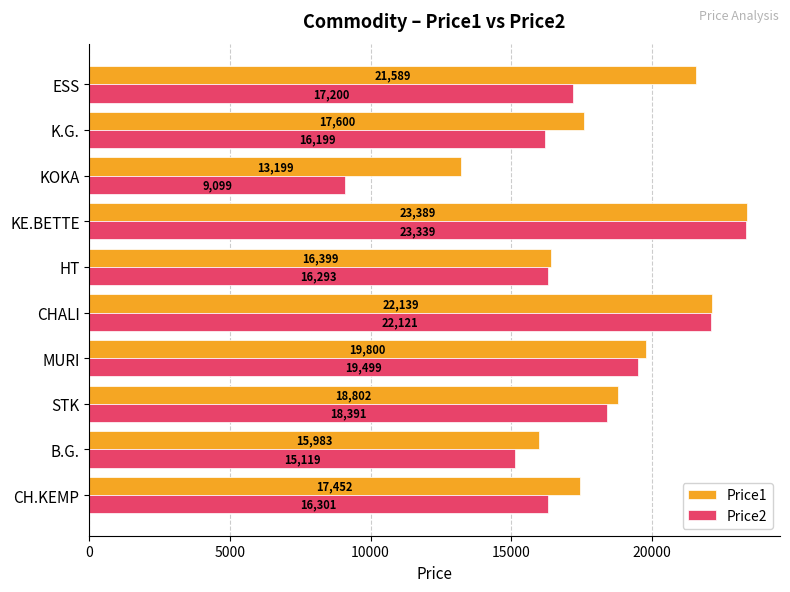

Rank the categories by Price2 value from highest to lowest.

KE.BETTE, CHALI, MURI, STK, ESS, CH.KEMP, HT, K.G., B.G., KOKA